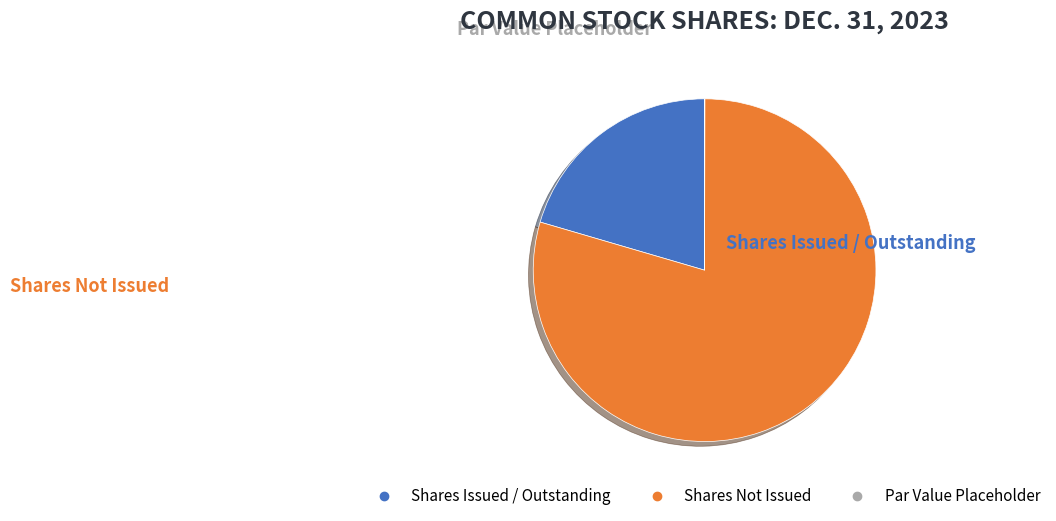

Is there any slice that represents more than half of the pie?

Yes